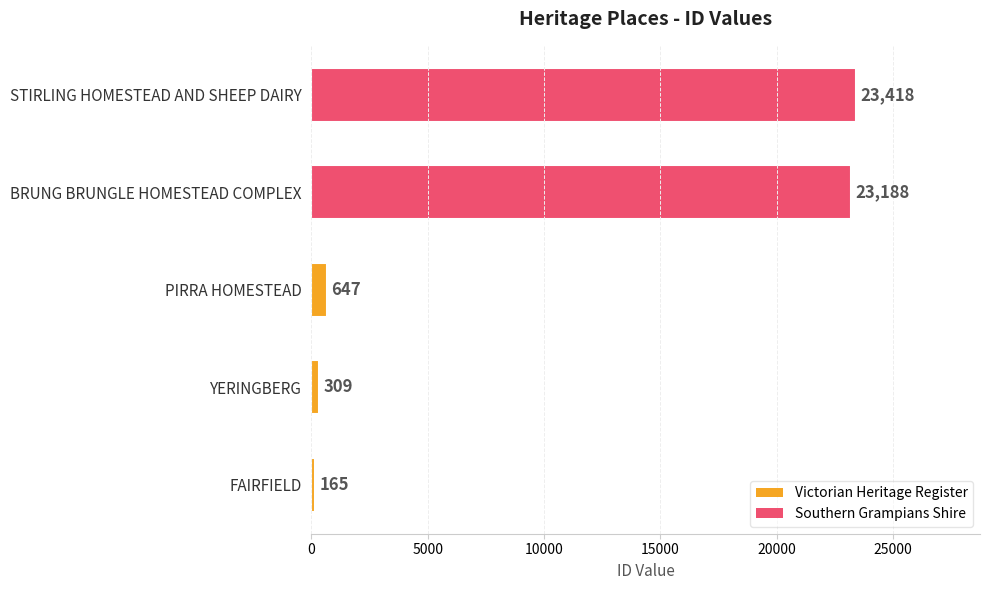

At which category does the chart reach its peak across all series?

STIRLING HOMESTEAD AND SHEEP DAIRY